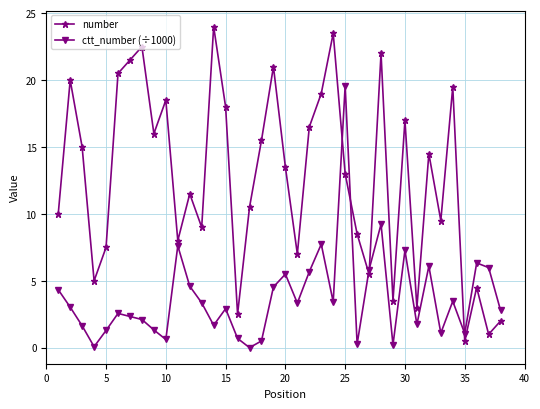

Which series has the widest spread of values?

number